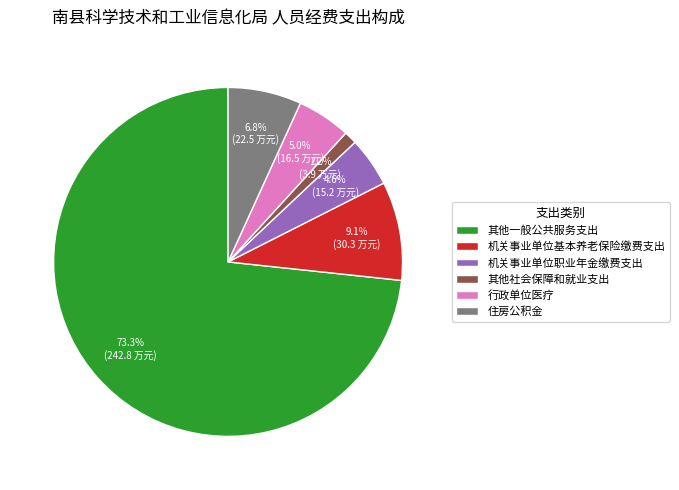

To the nearest percent, what is the average slice percentage?

17%